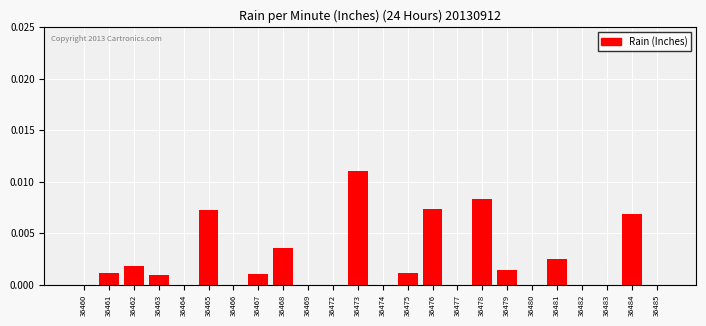

True or false: the data shows 0.0 at 36472.

True